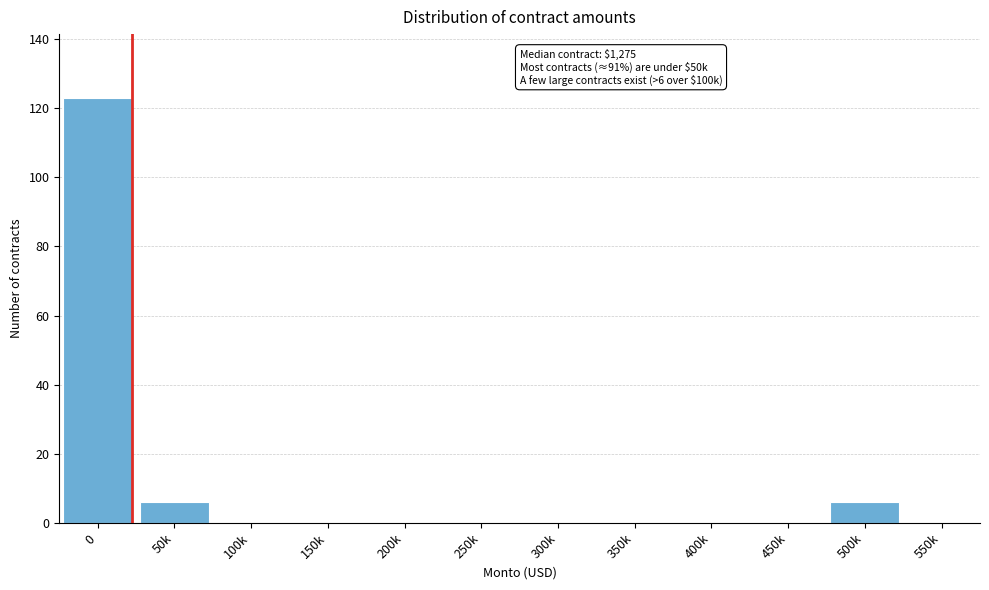

Reading right to left, transcribe all the data shown in this chart.

550k=0	500k=6	450k=0	400k=0	350k=0	300k=0	250k=0	200k=0	150k=0	100k=0	50k=6	0=123